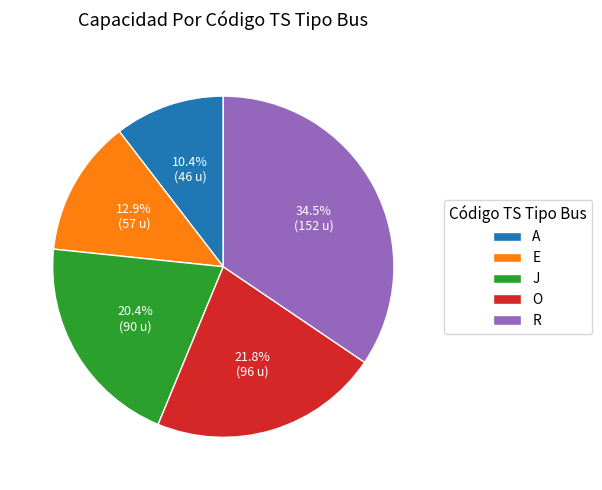

To the nearest percent, what percentage of the pie is E?

13%